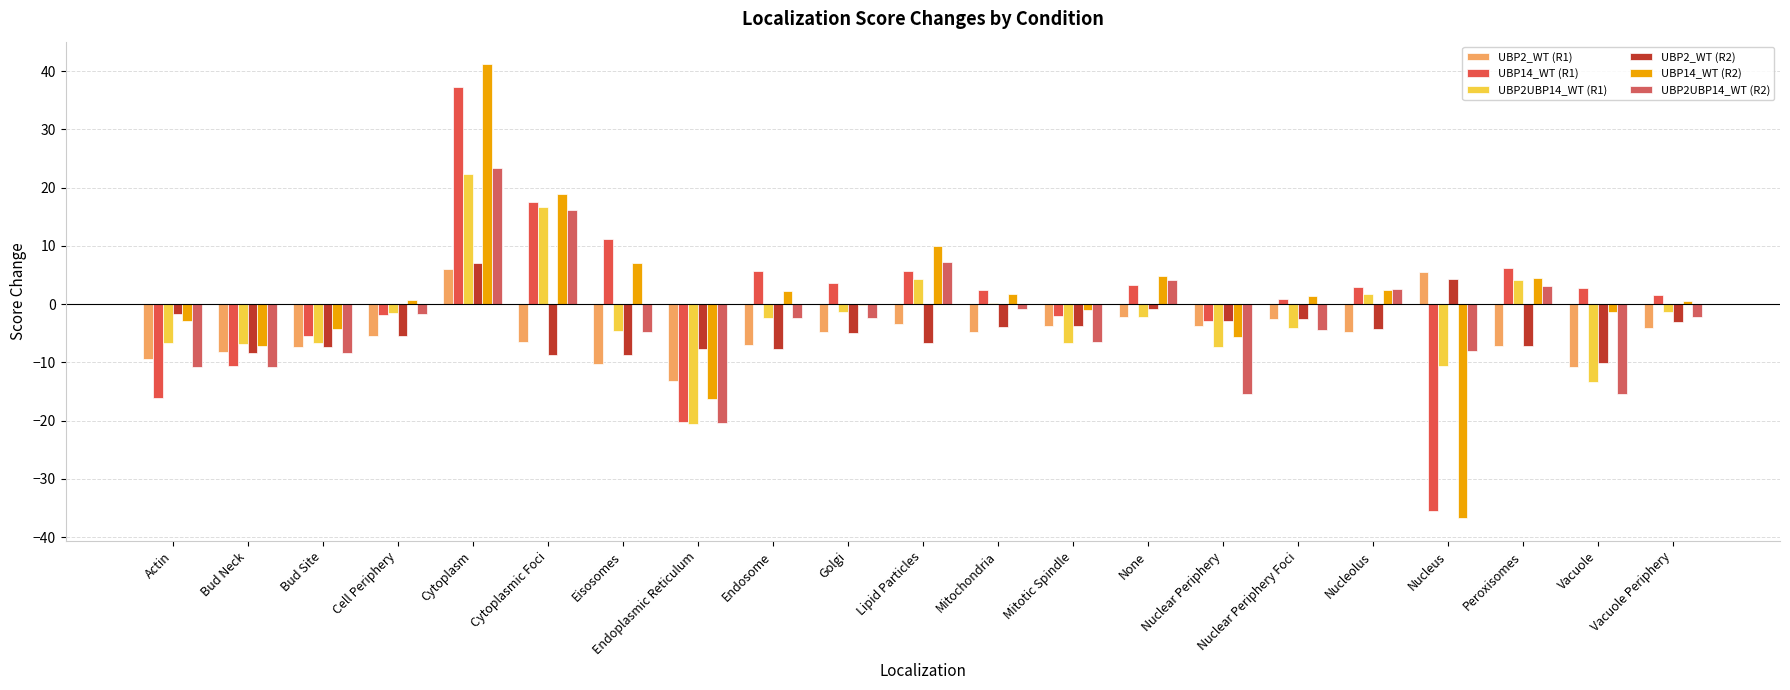

What is the value of the UBP2UBP14_WT (R2) bar at the 6th from the left?

16.2